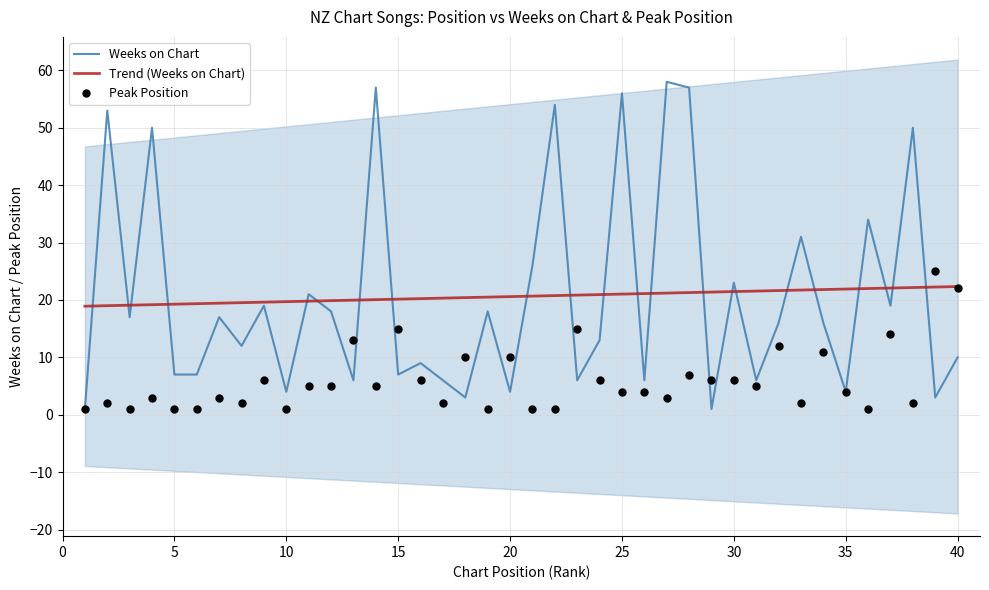

Which series has the largest Y range (max minus min)?

Weeks on Chart